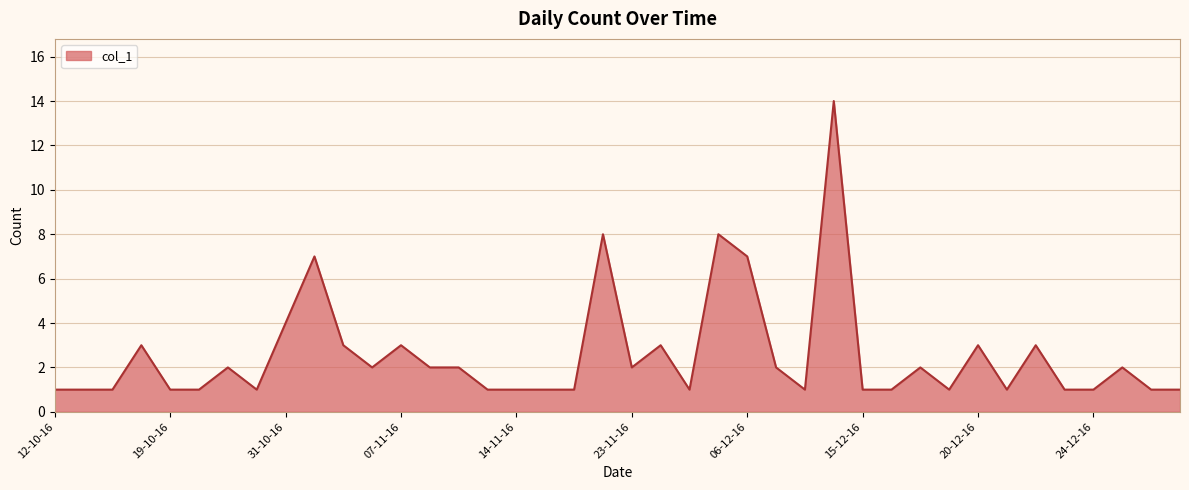

True or false: there are more than 1 points higher than both neighbors.

True